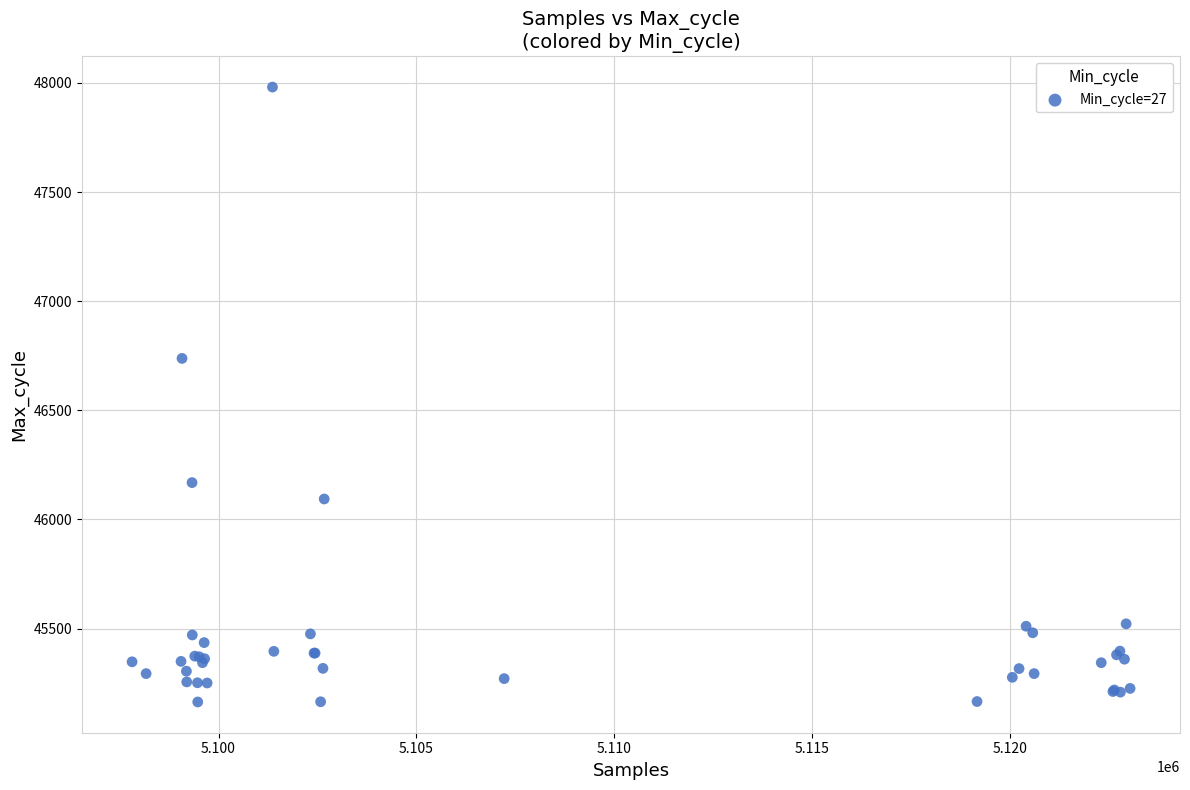

What Y value in the scatter plot is closest to 46572?

46738